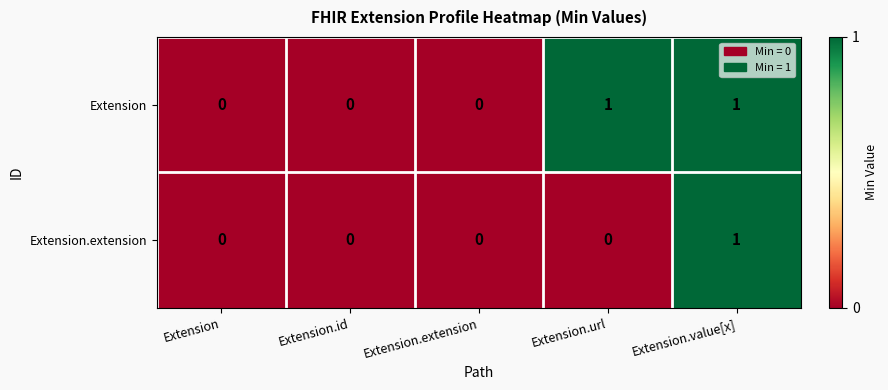

Is the value of Extension at Extension.value[x] greater than the value of Extension.extension at Extension.id?

Yes